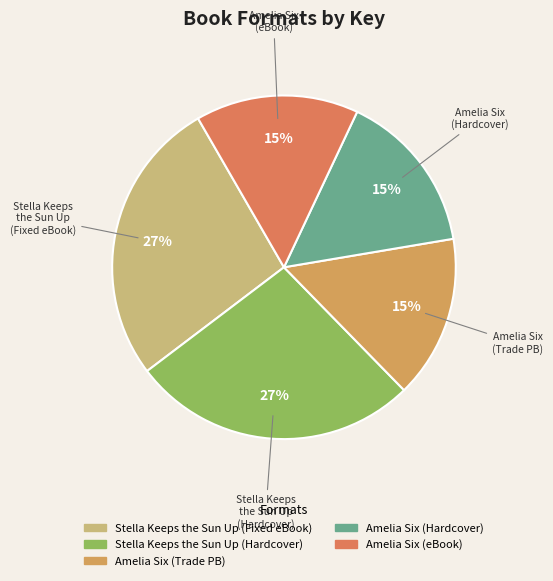

Is it true that Stella Keeps the Sun Up (Fixed eBook) is 27% of the pie?

True